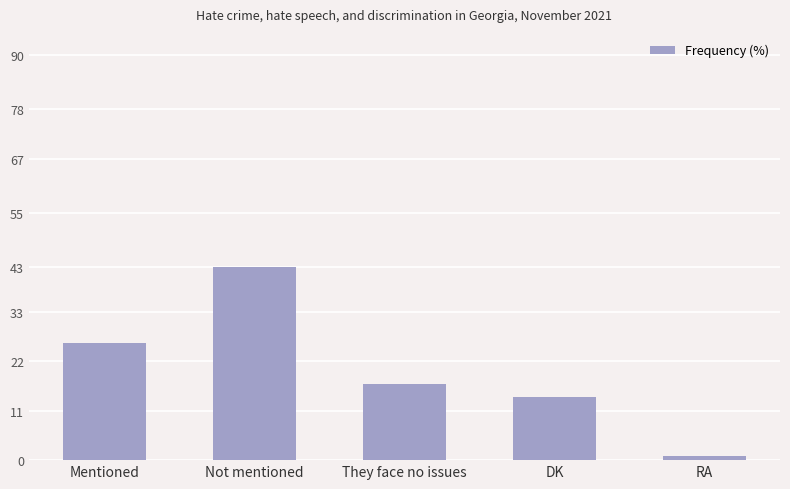

The chart shows a value of 26 at Mentioned. True or false?

True